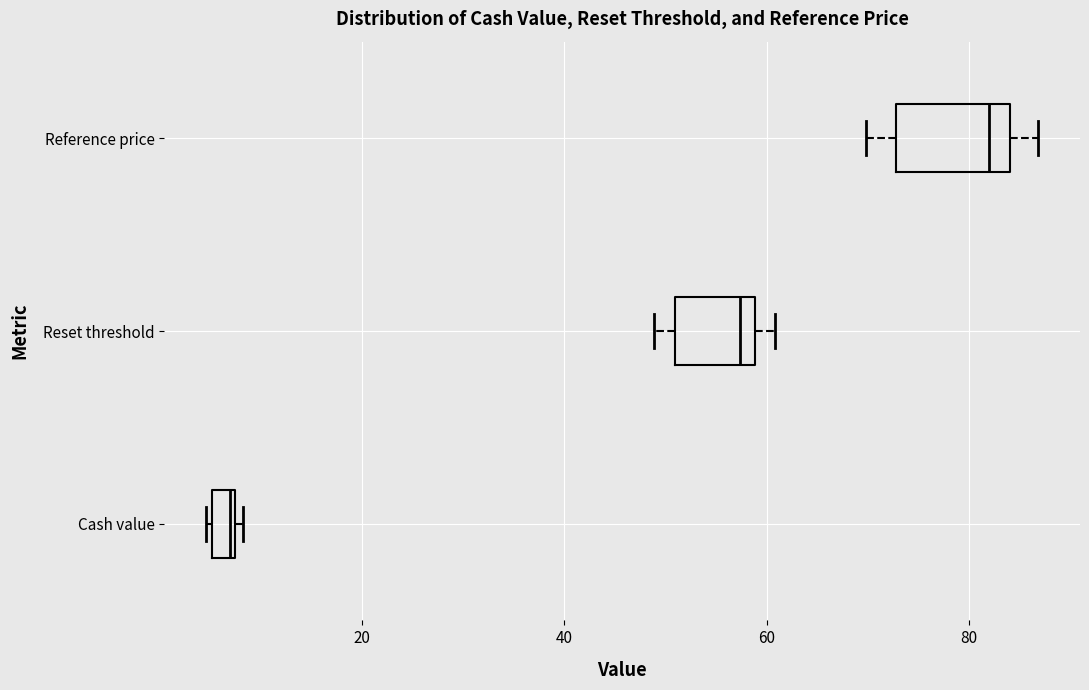

Which box's median line is the furthest to the left?

Cash value